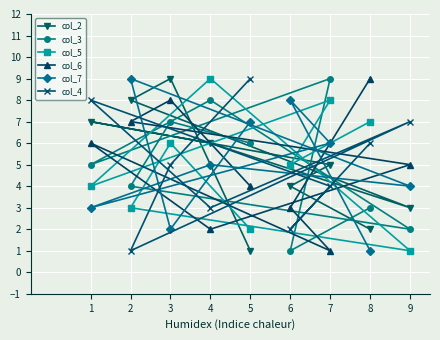

What value does the col_6 series have at 5?

4